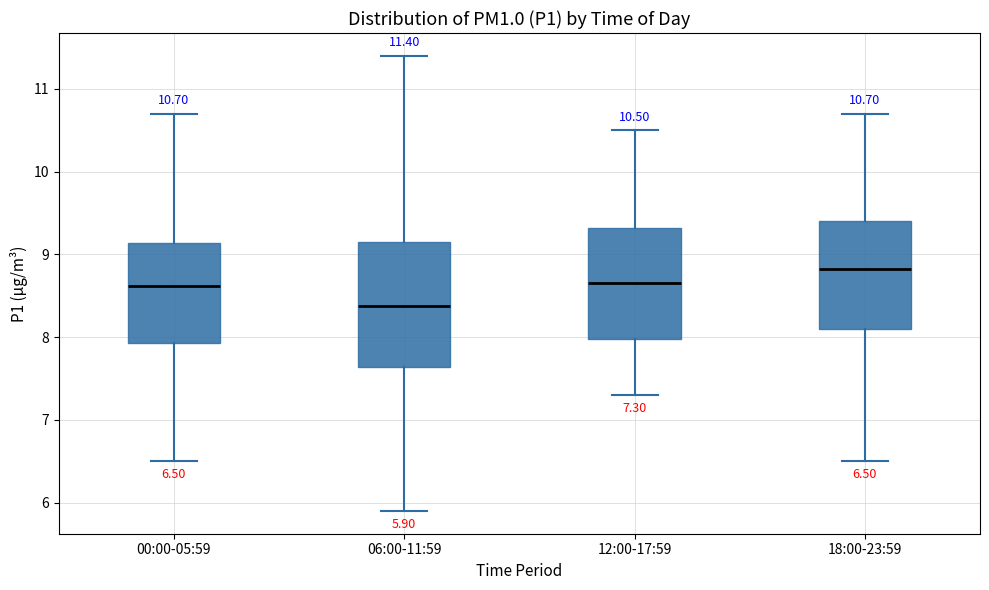

Comparing the boxes themselves (not the whiskers), which one is the tallest?

06:00-11:59